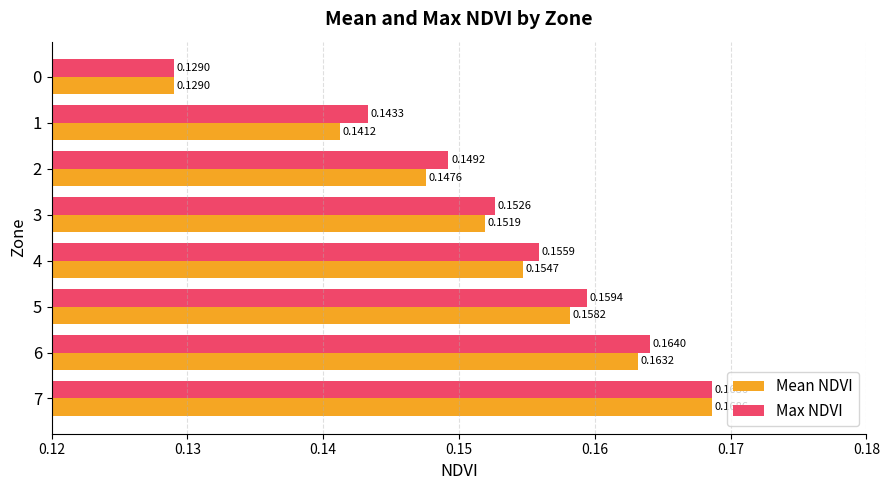

At 4, list the series in order from largest to smallest.

Max NDVI, Mean NDVI